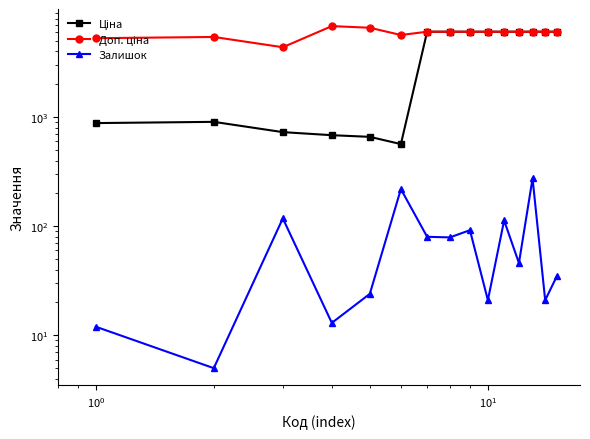

Rank the series by their average value, from lowest to highest.

Залишок, Ціна, Доп. ціна